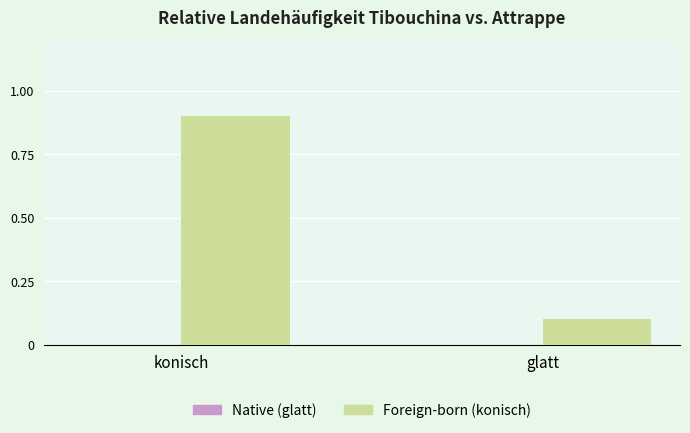

List the labels in order of value, largest first.

konisch, glatt